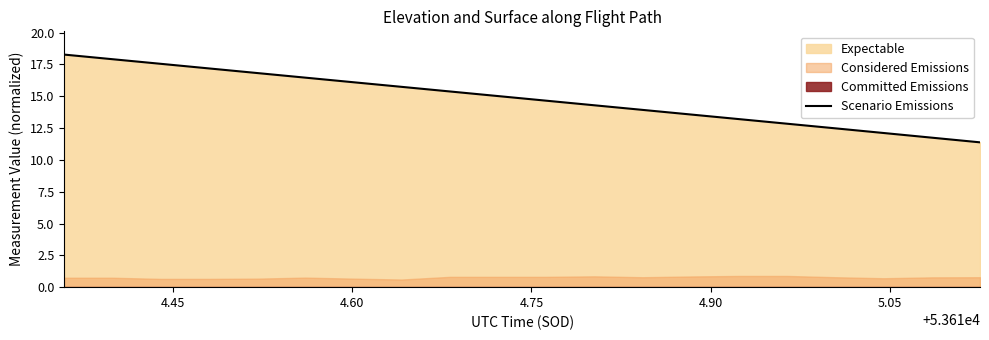

What is the value of the 17th point from the left?

12.5